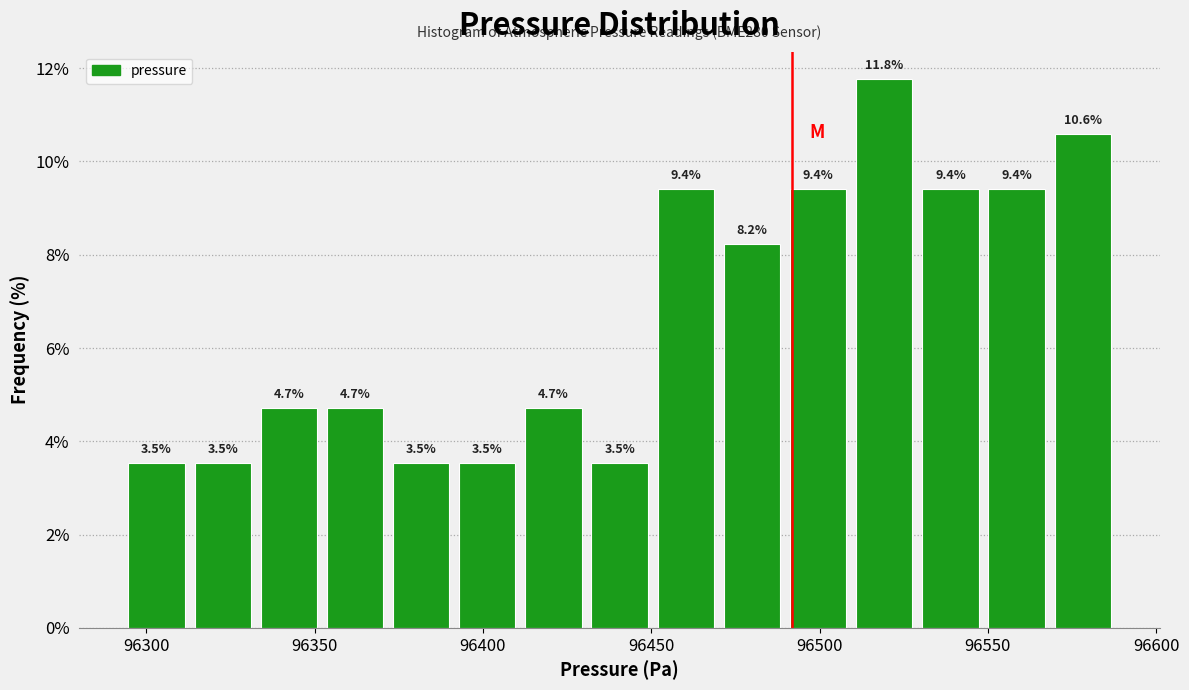

Read against the x-axis, roughly where is the centre of the tallest bar?

96520